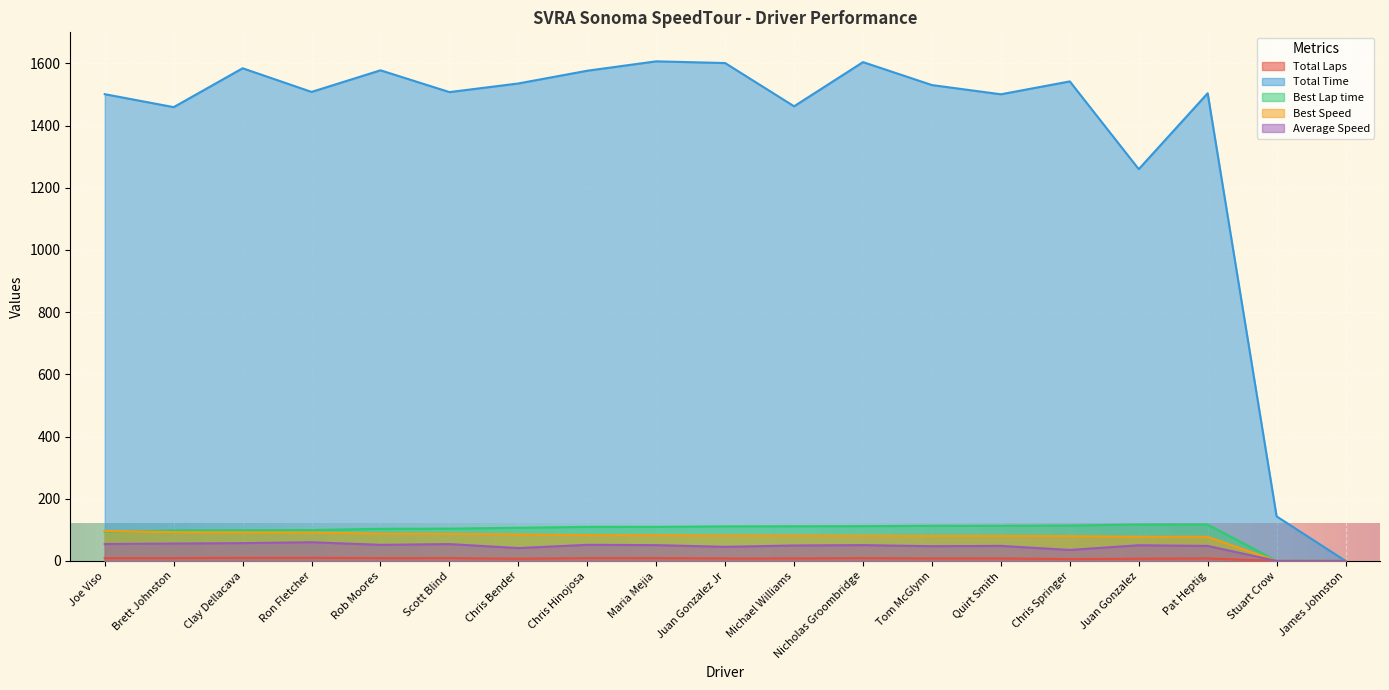

True or false: Best Speed and Average Speed cross at least once.

False